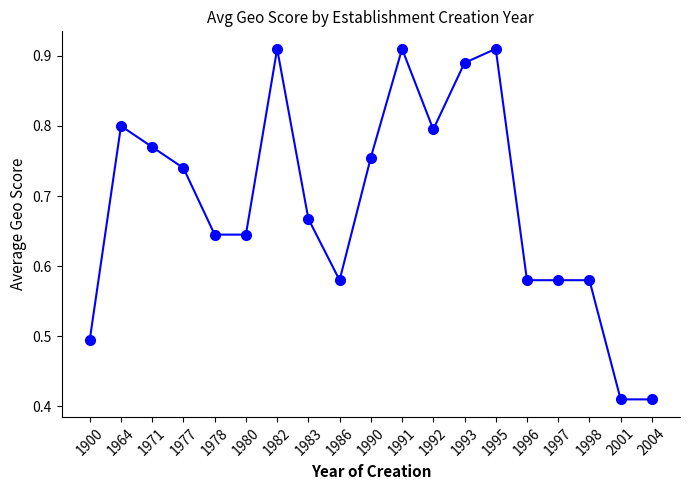

Count the values in the range 0 to 1.

19